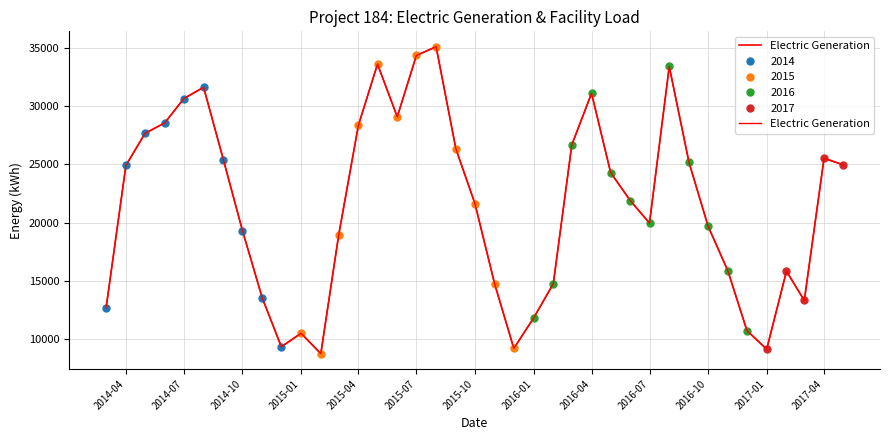

How many values exceed 21874?

20